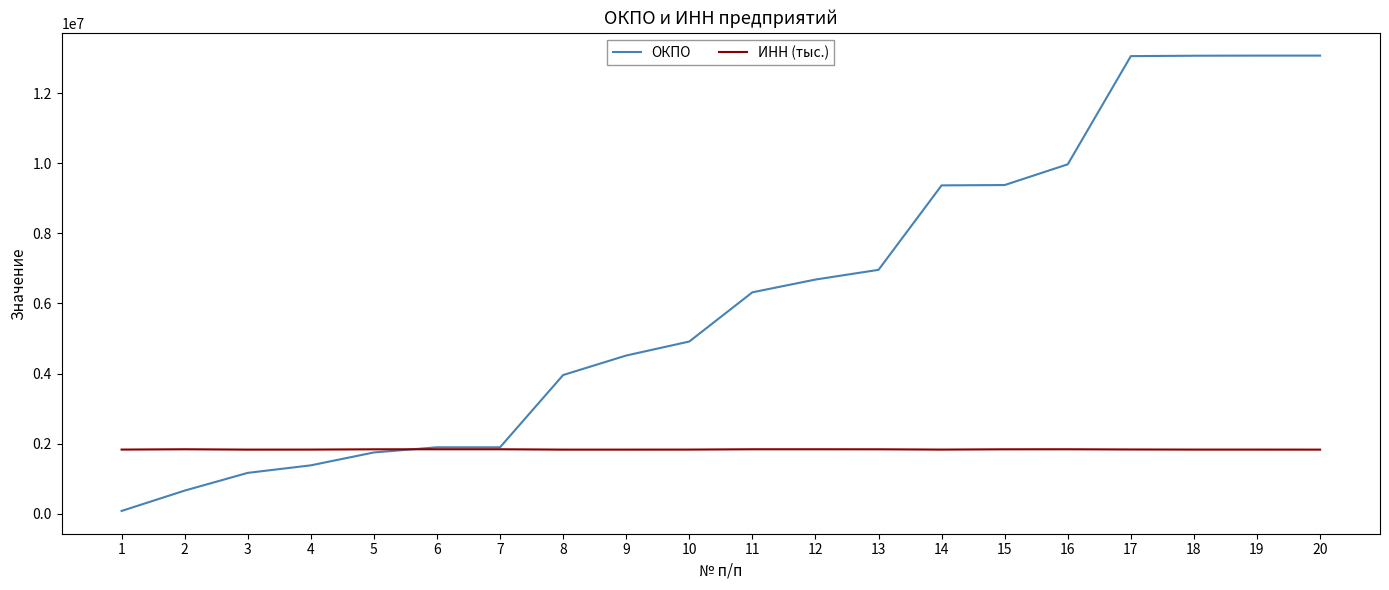

What is the greatest value displayed?

13068318.0